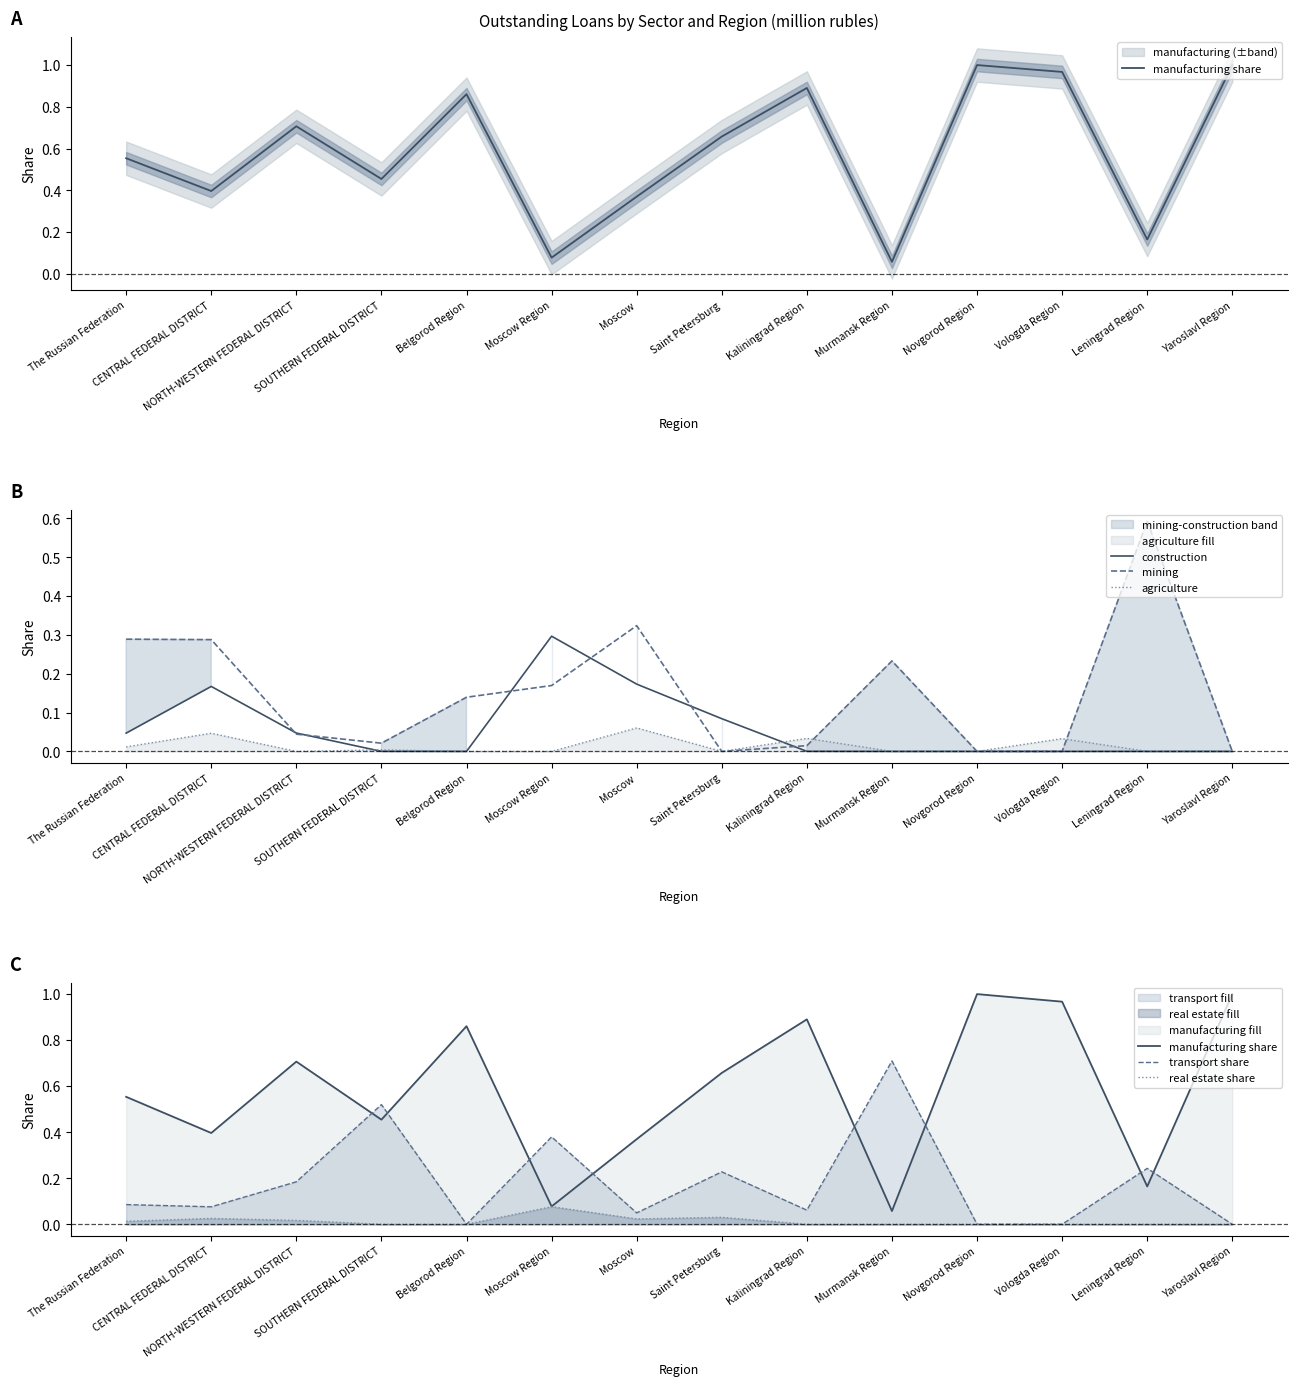

How many positive values does the real estate share series have?

7